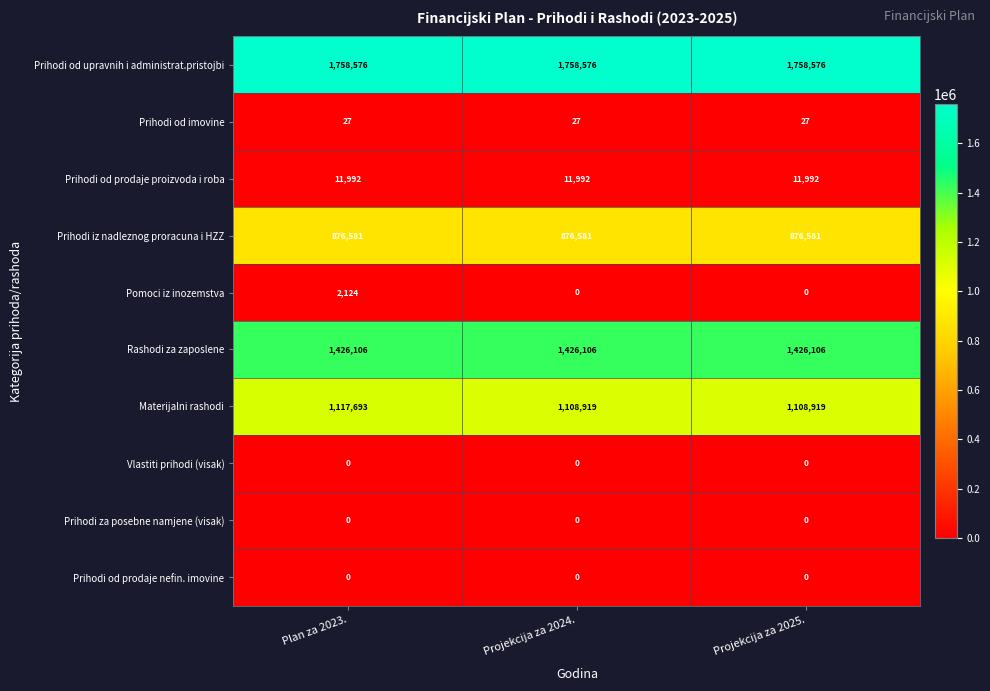

At how many categories does at least one series exceed 451221?

3